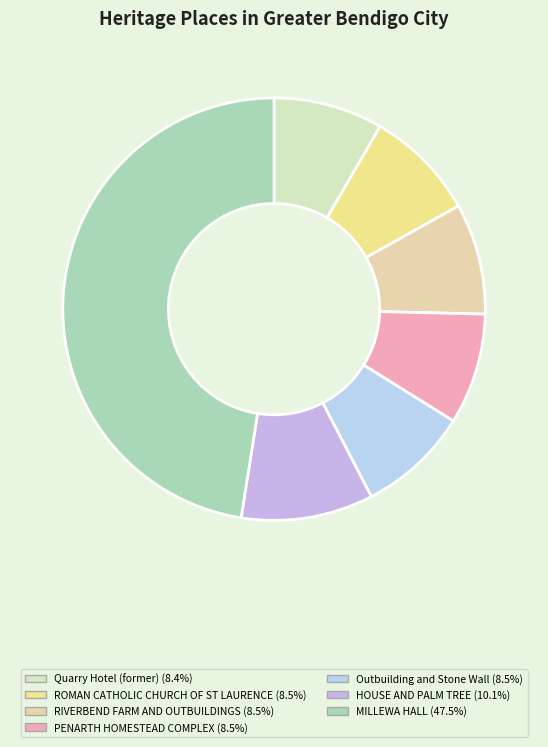

Does PENARTH HOMESTEAD COMPLEX represent more than half of the total?

No